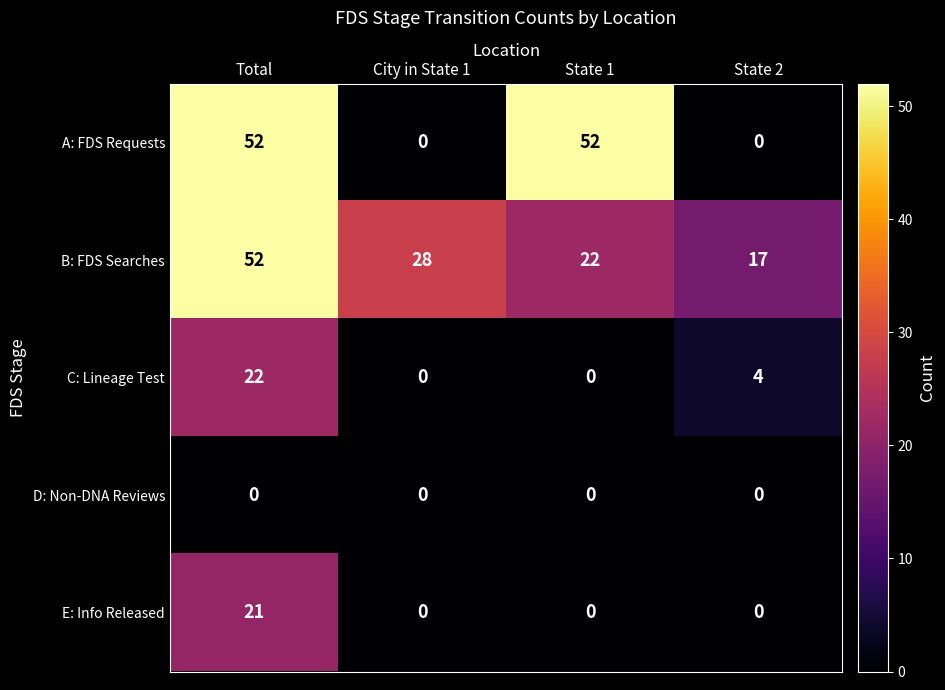

How many E: Info Released values are between 0 and 21?

4